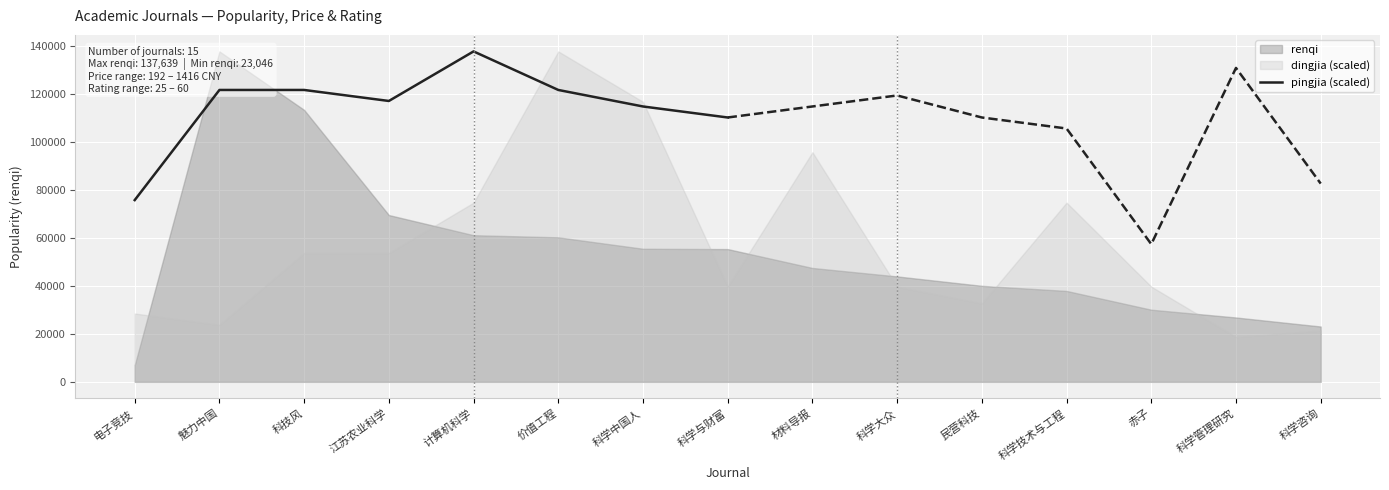

What is the value of the 6th point from the left?

121581.1